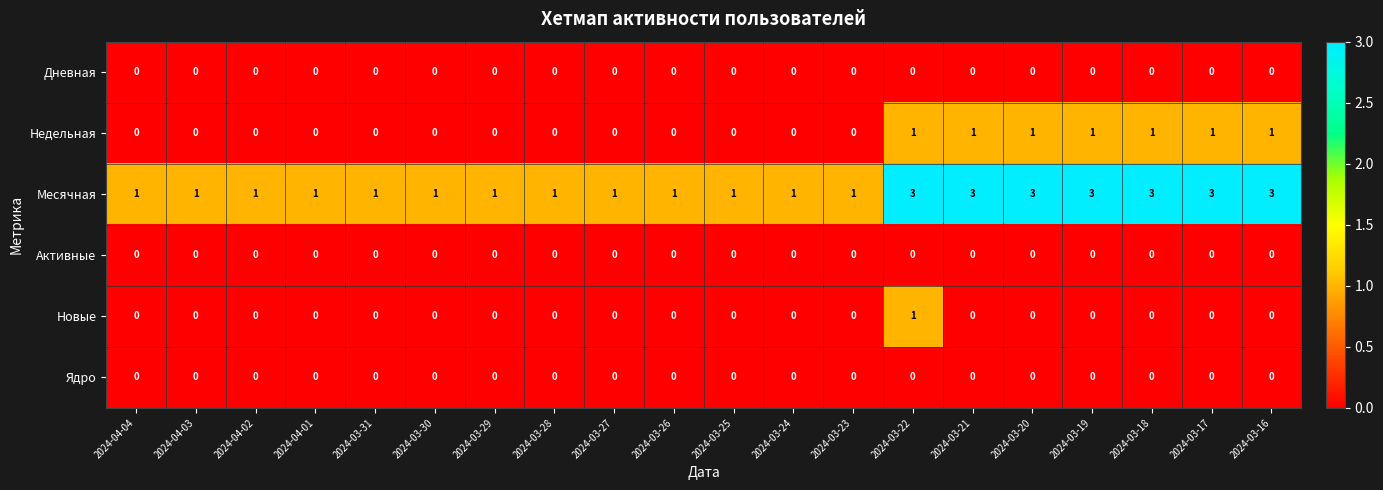

Which series has the widest spread of values?

Месячная